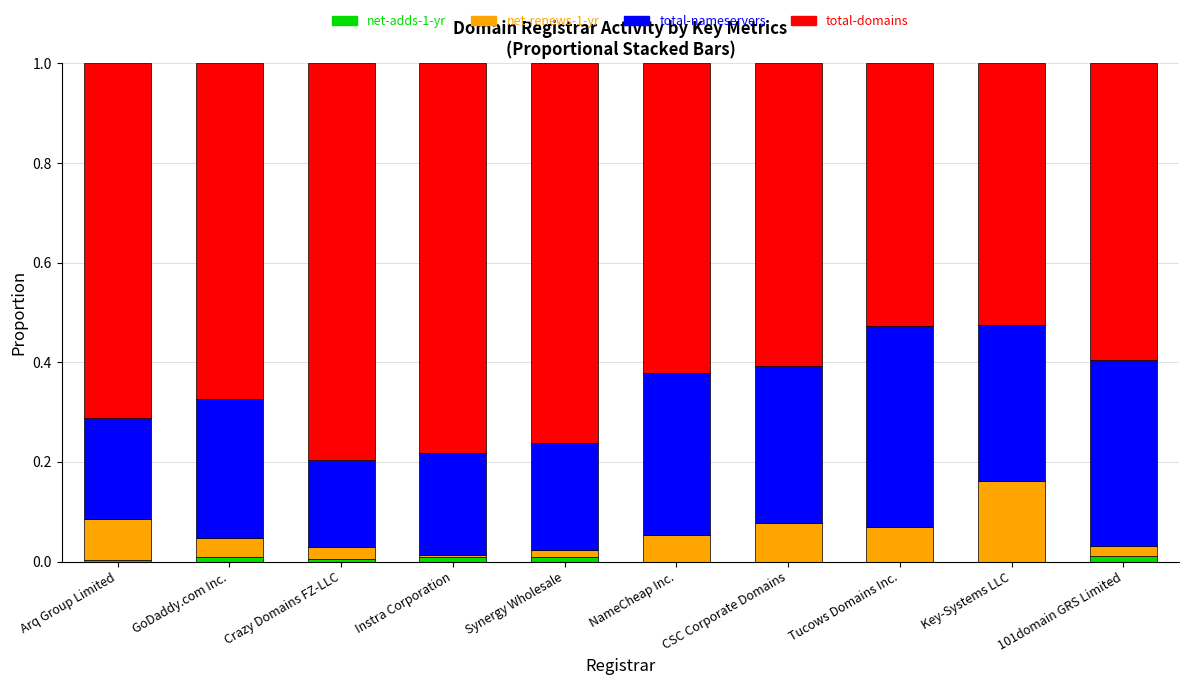

Is it true that net-adds-1-yr equals 0.0 at GoDaddy.com Inc.?

True